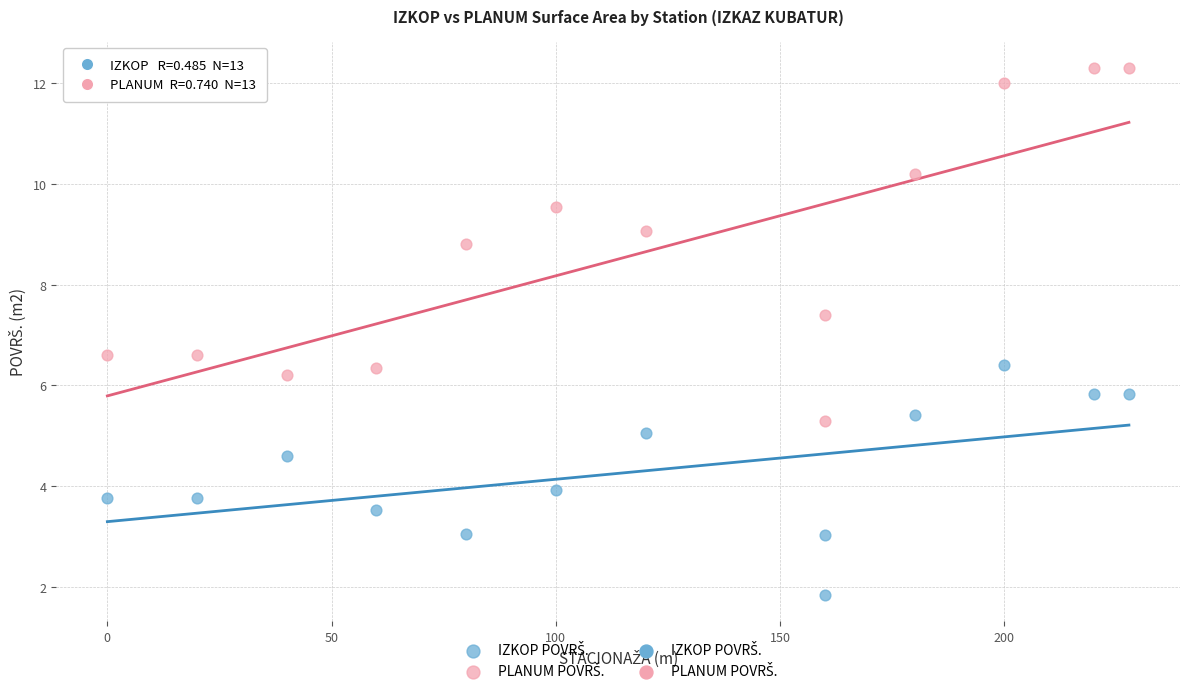

What is the X range (max minus min) for the scatter plot?

227.8